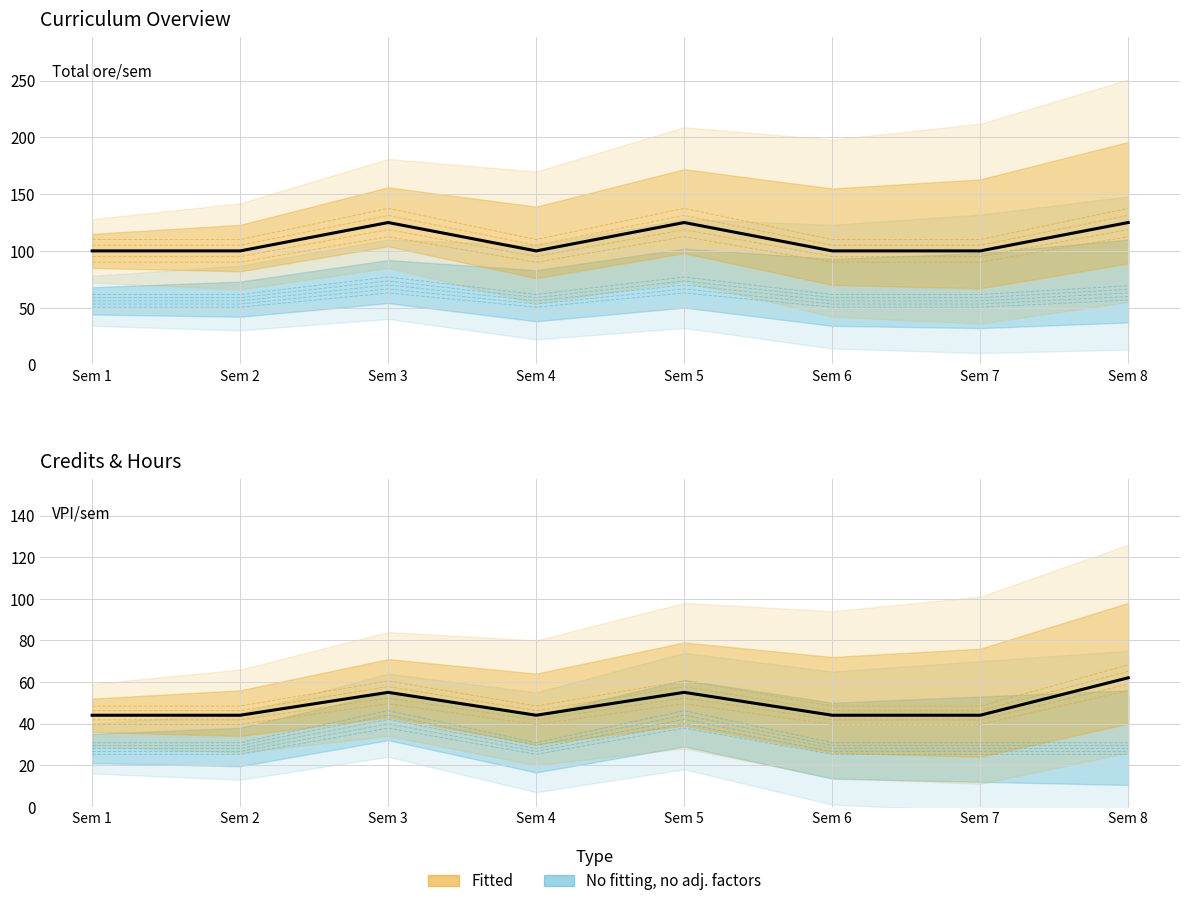

At how many categories does at least one series exceed 63?

8